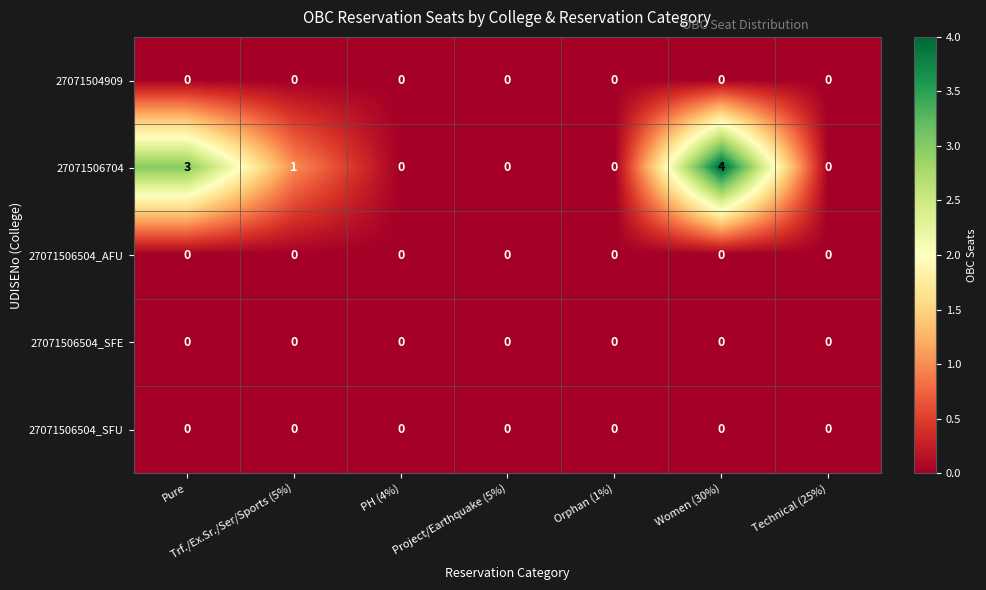

Between Trf./Ex.Sr./Ser/Sports (5%) and Orphan (1%), which series saw the biggest shift?

27071506704